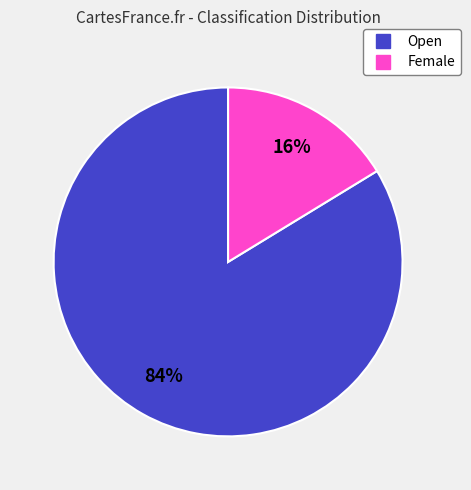

To the nearest percent, what is the average slice percentage?

50%